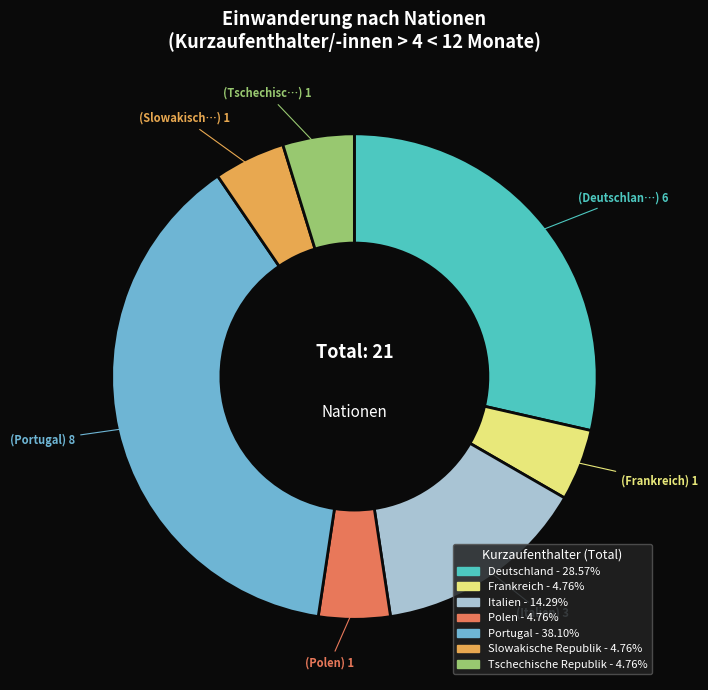

What is the largest slice in the pie chart?

Portugal